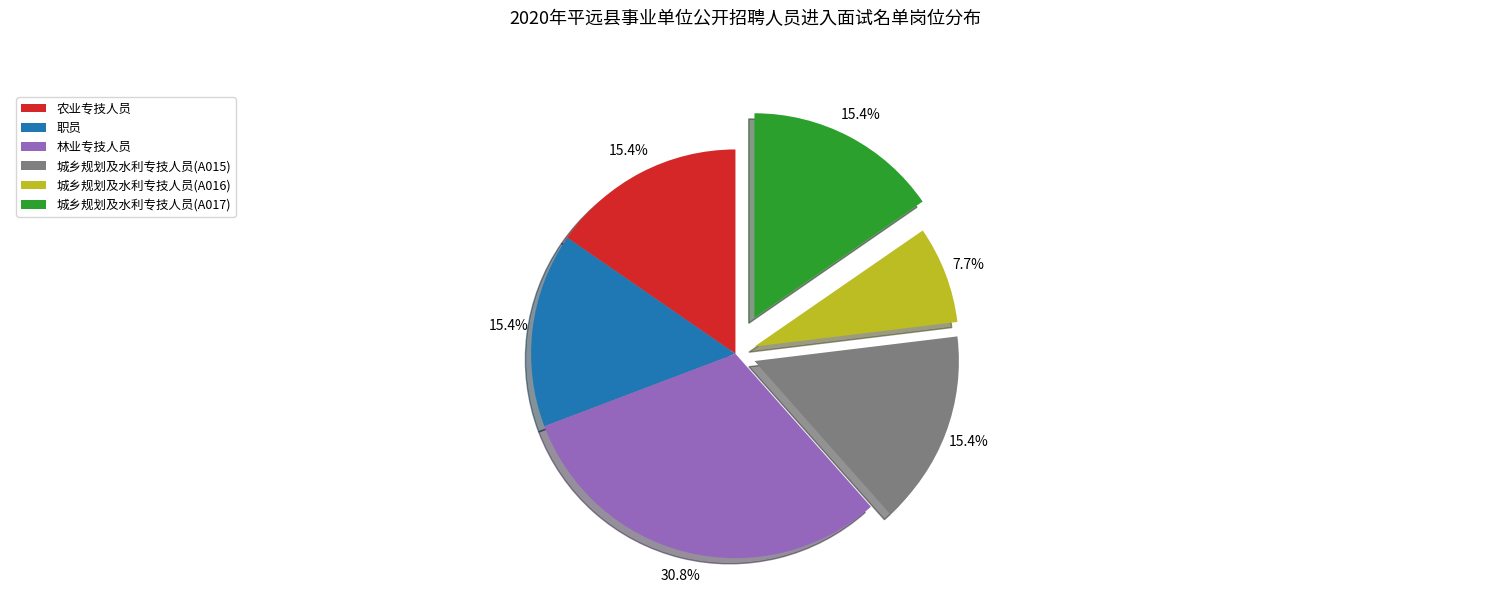

The 林业专技人员 slice represents 42% of the pie. True or false?

False